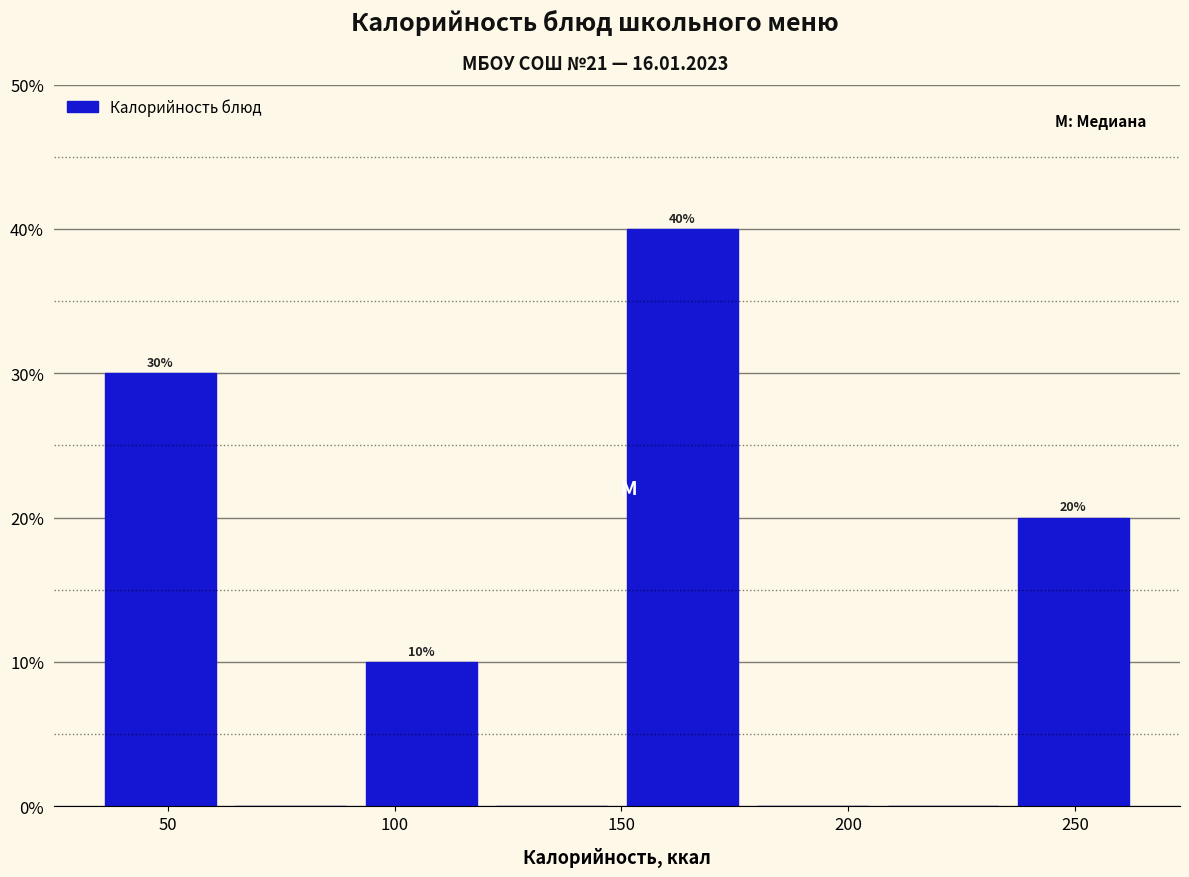

Which range on the x-axis has the tallest bar?

150 to 180